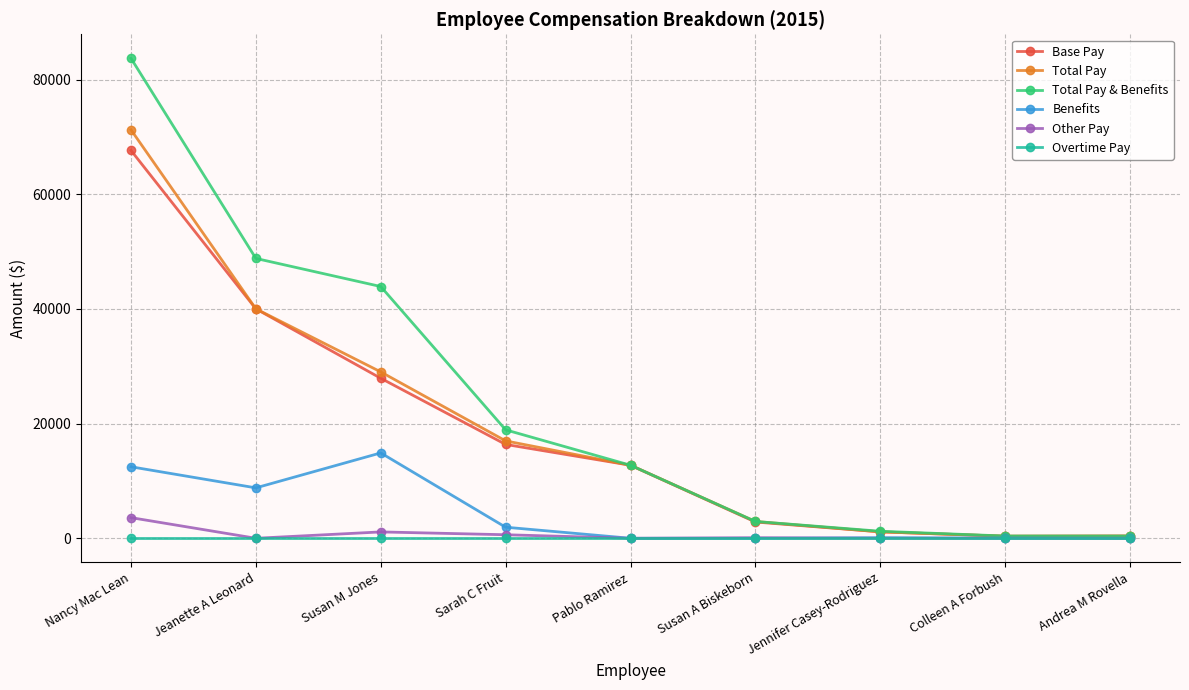

What position from the left is Jeanette A Leonard?

2